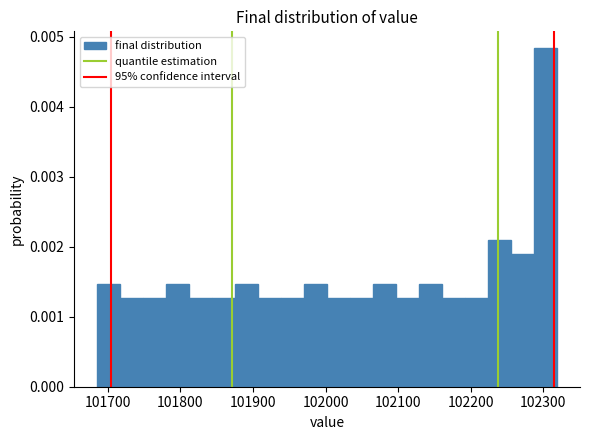

Around what value on the x-axis is the tallest bar? Give the approximate position of its centre, as read against the axis.

102300